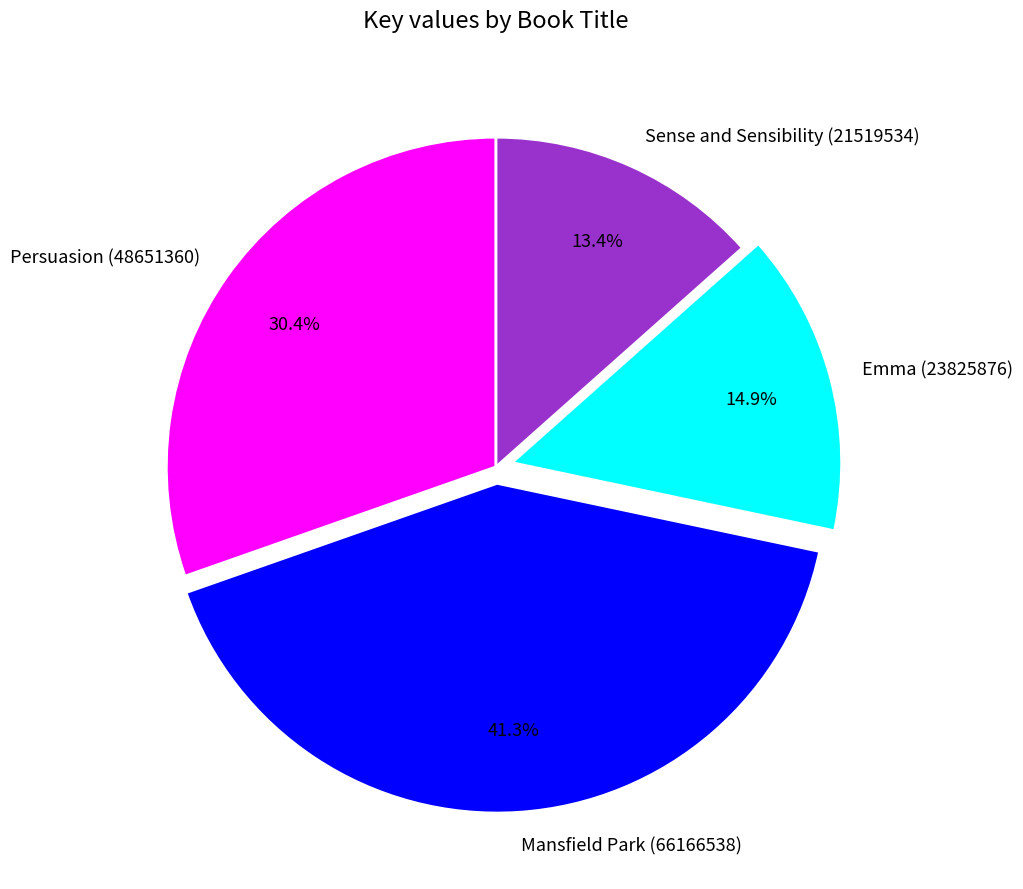

What percentage is the Persuasion (48651360) slice, to the nearest percent?

30%